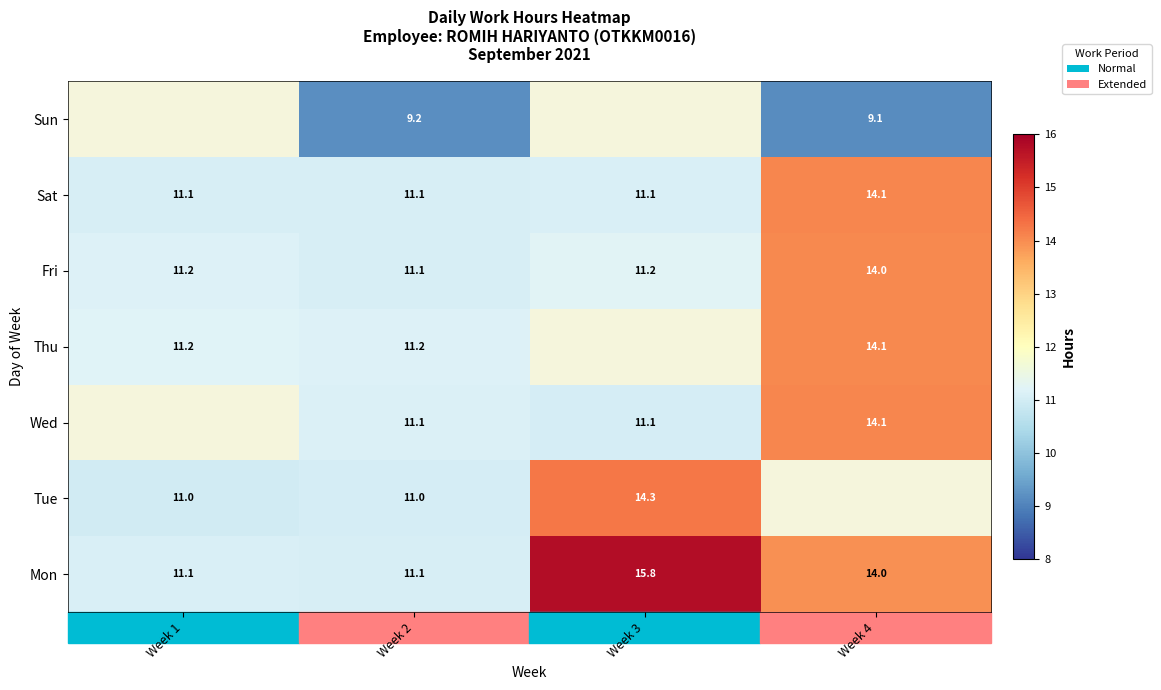

Is the value of Fri at Week 4 greater than the value of Sat at Week 2?

Yes